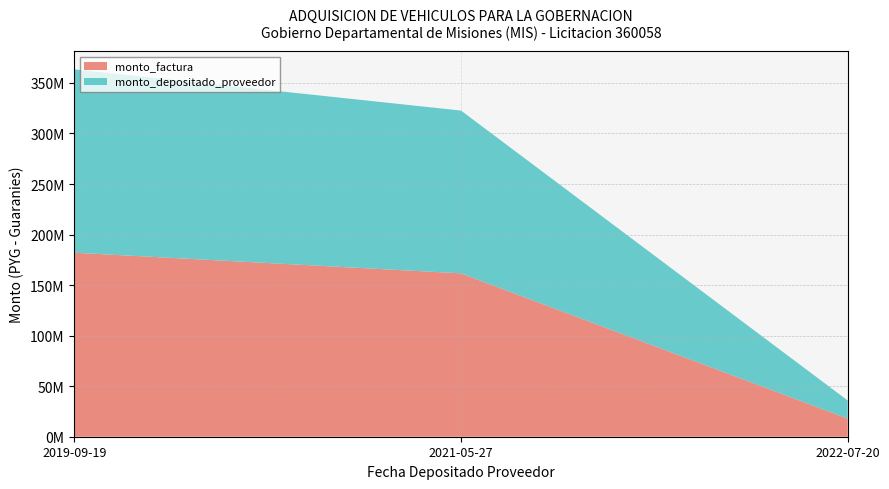

Reading right to left, list all the values displayed in this chart.

monto_factura: 17960000	161620000	182040000
monto_depositado_proveedor: 17894691	161032291	181378036